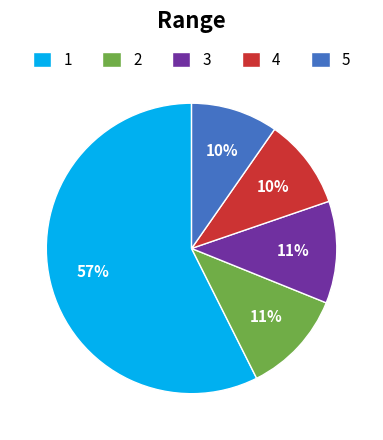

Is there a majority slice in this chart?

Yes